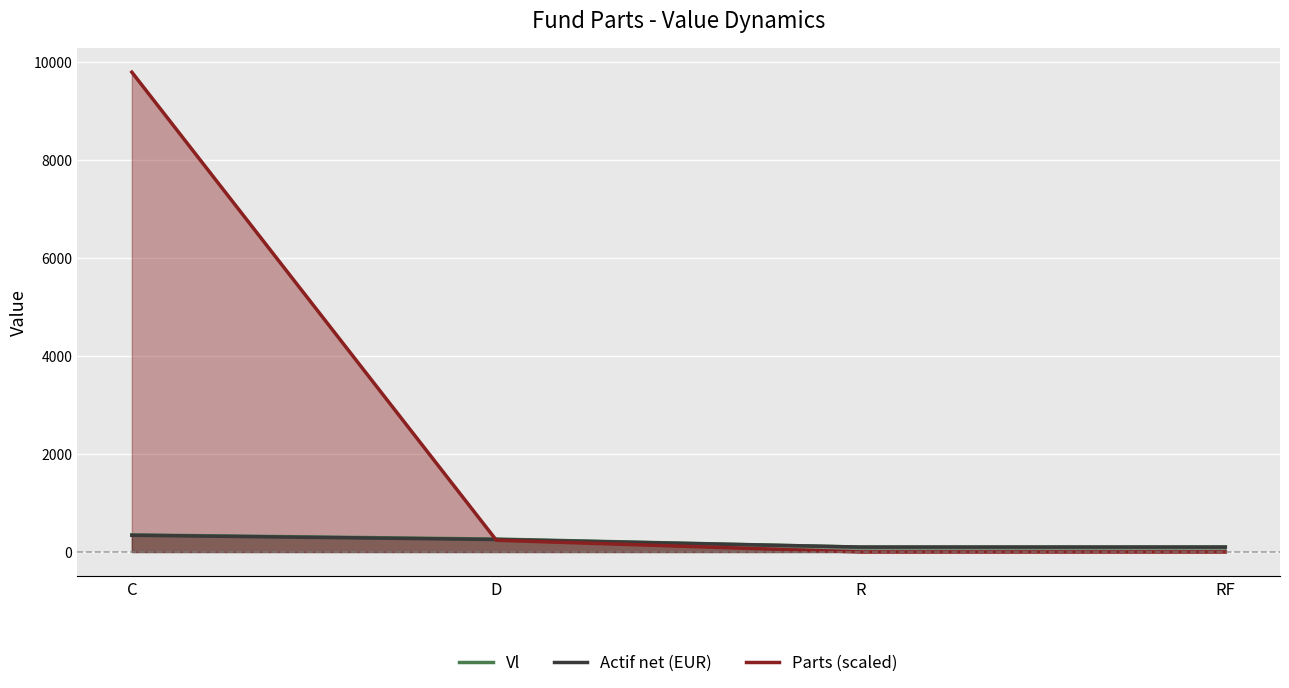

What is the minimum value for Vl?

100.3